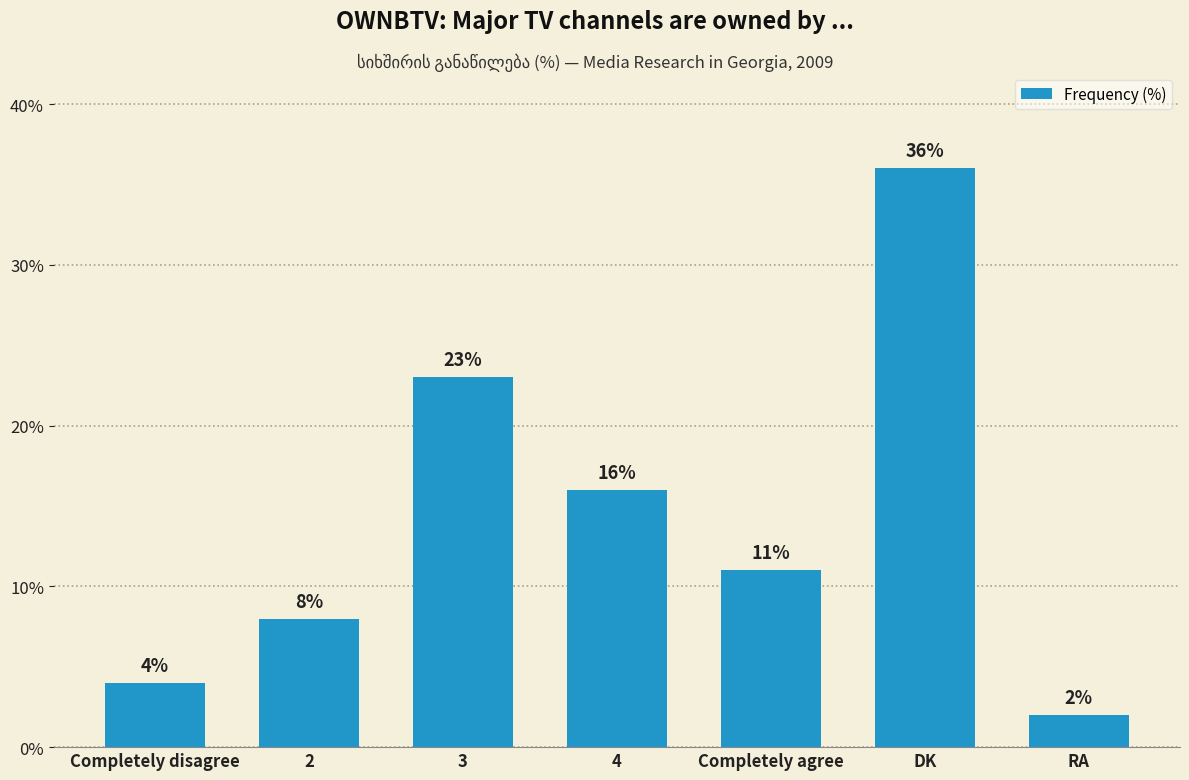

What is the sum of all values?

100